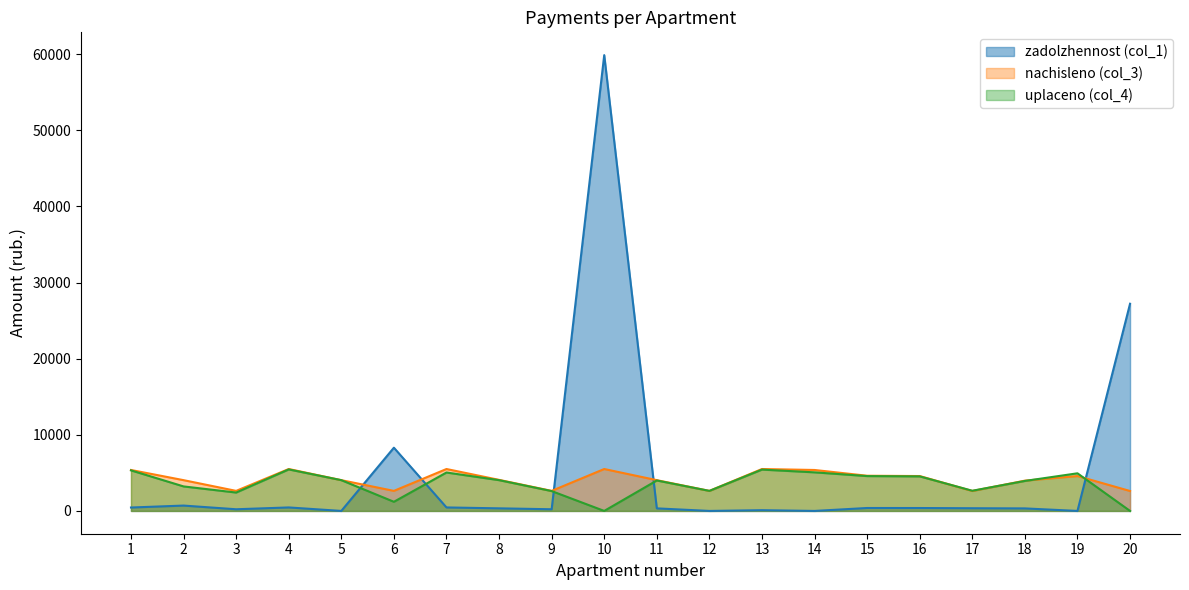

Where is the first local maximum for zadolzhennost (col_1)?

2